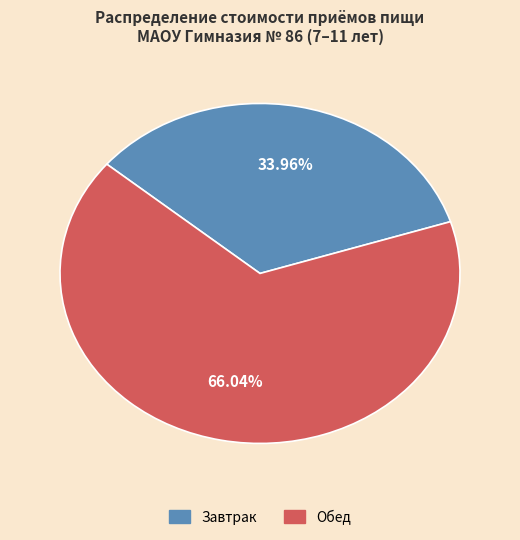

The Обед slice represents 66% of the pie. True or false?

True